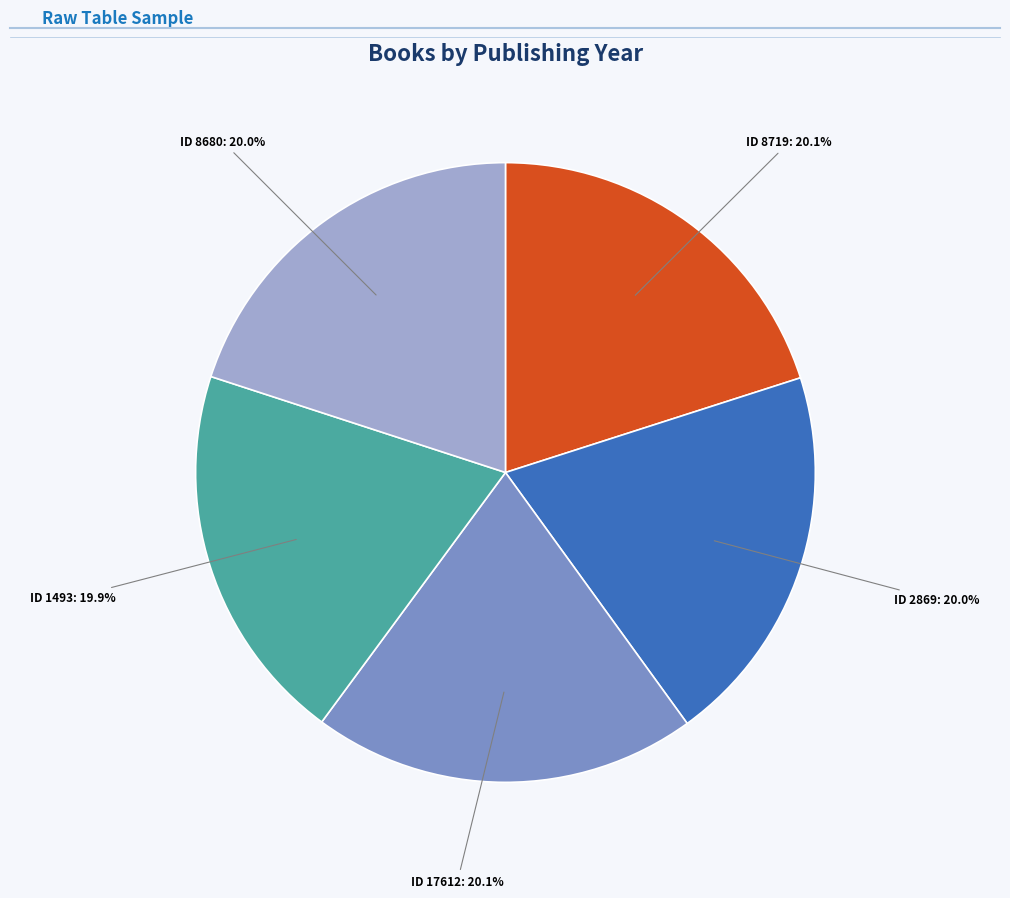

Approximately how many times larger is the value at ID 8719: 20.1% compared to ID 8680: 20.0%?

1.0